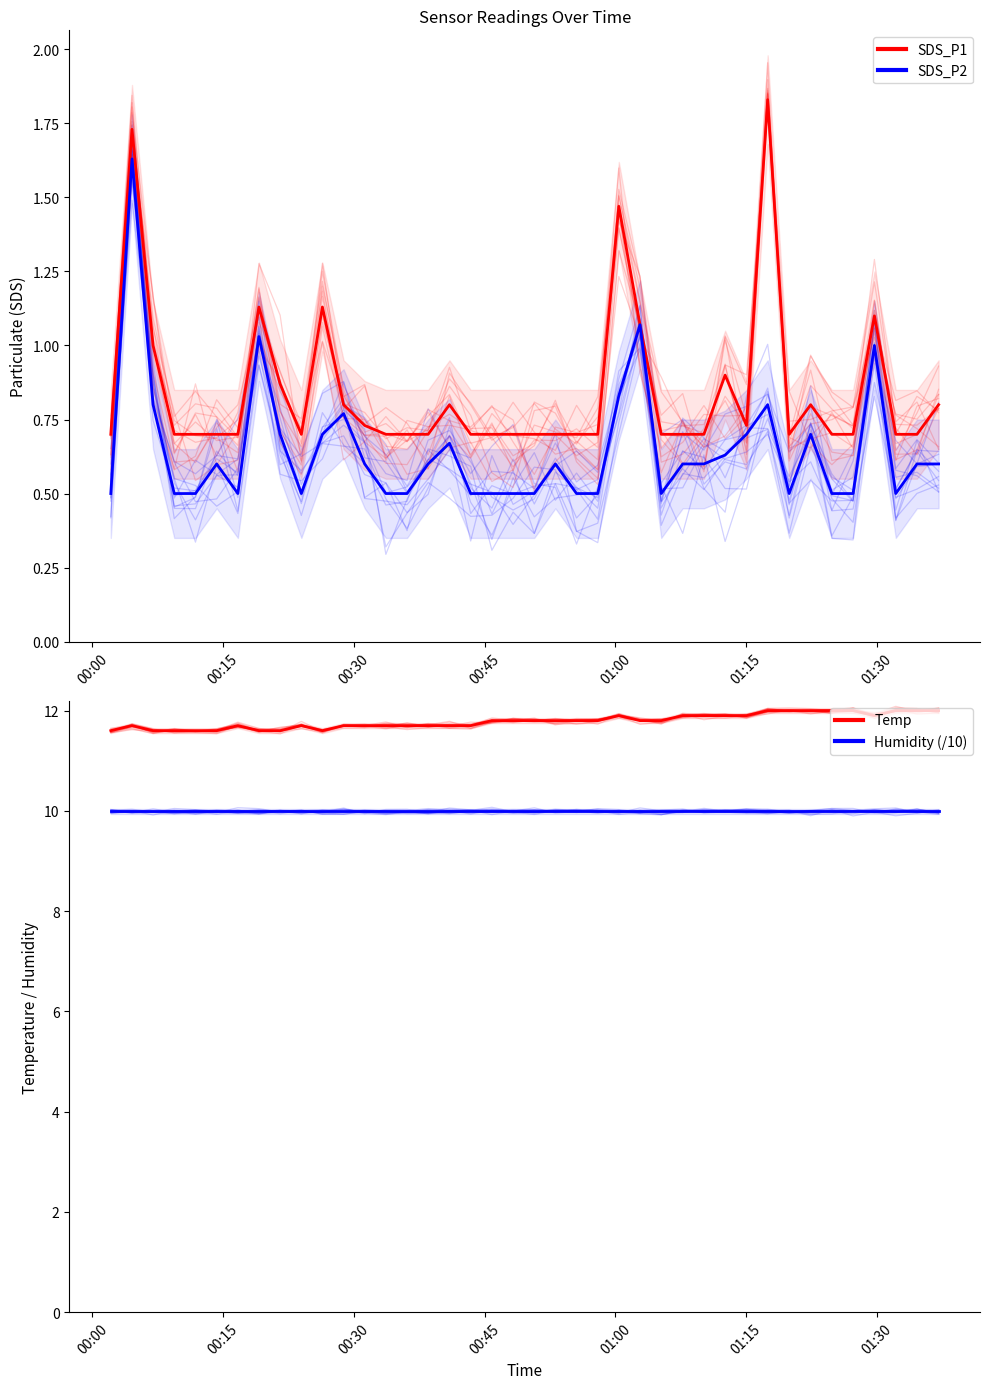

What is the difference between the second highest and second lowest values in the SDS_P1 series?

1.1